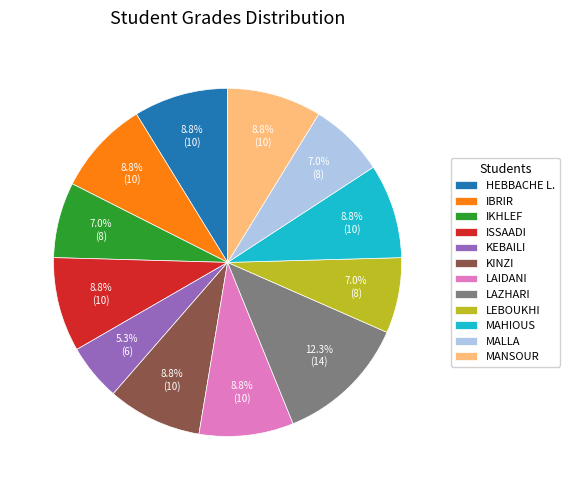

Is there any slice that represents more than half of the pie?

No